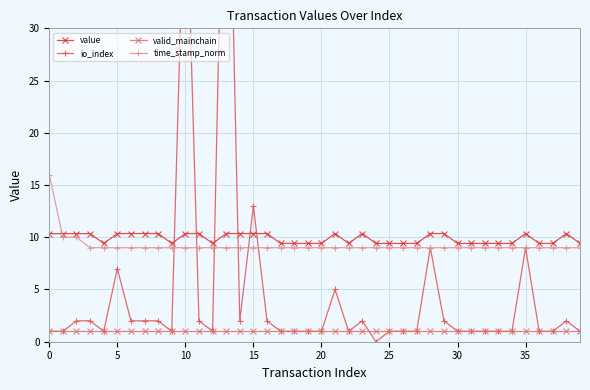

Count the time_stamp_norm values in the range 9 to 10.

39